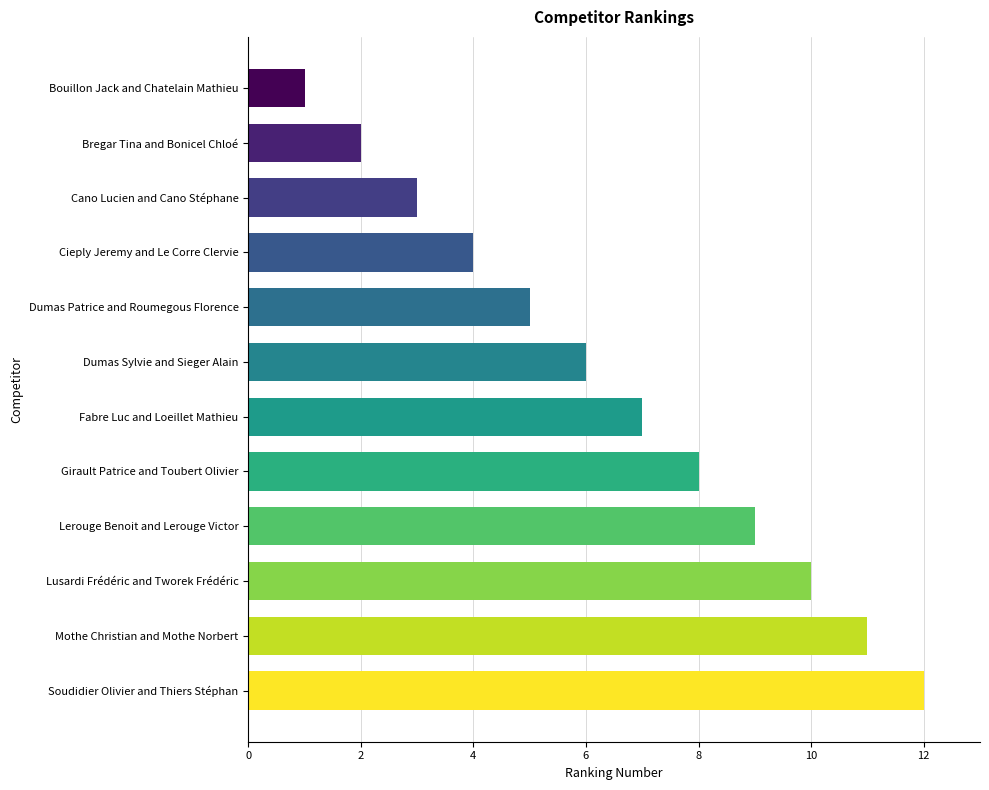

How many data points are less than 7?

6